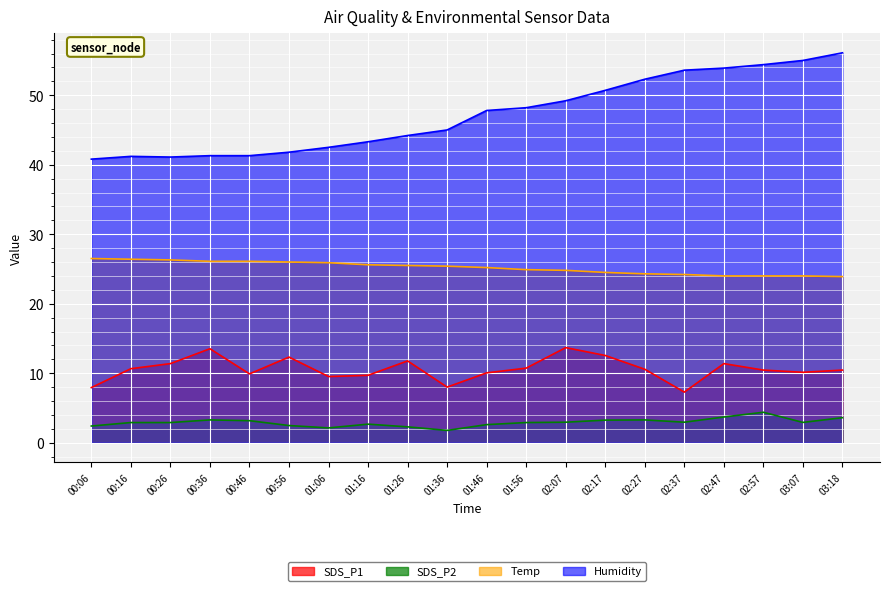

The value of SDS_P2 at 01:36 is 1.1. True or false?

False